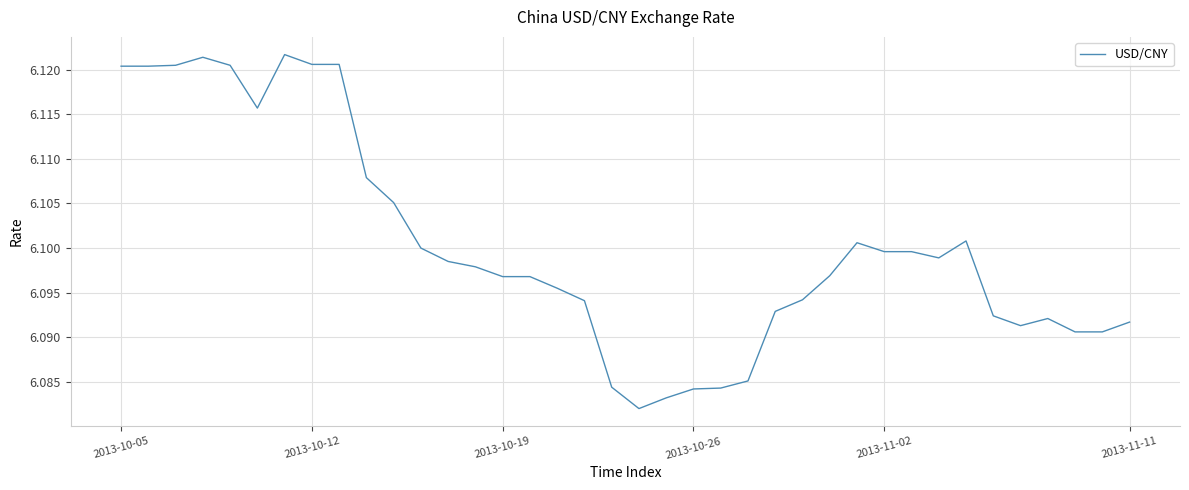

Reading left to right, transcribe all the data shown in this chart.

6.1	6.1	6.1	6.1	6.1	6.1	6.1	6.1	6.1	6.1	6.1	6.1	6.1	6.1	6.1	6.1	6.1	6.1	6.1	6.1	6.1	6.1	6.1	6.1	6.1	6.1	6.1	6.1	6.1	6.1	6.1	6.1	6.1	6.1	6.1	6.1	6.1	6.1